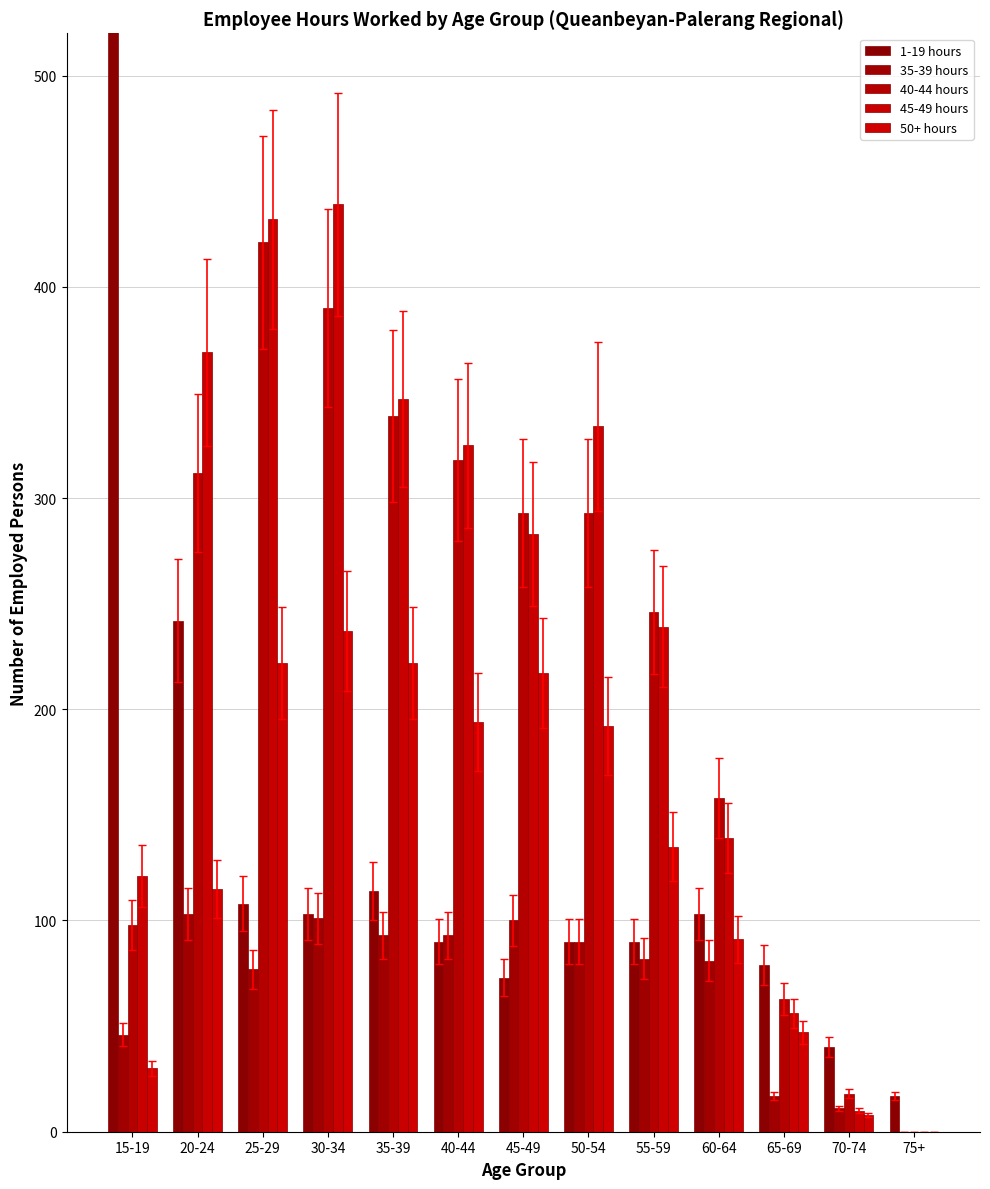

How many values in the 50+ hours series are below 135?

6